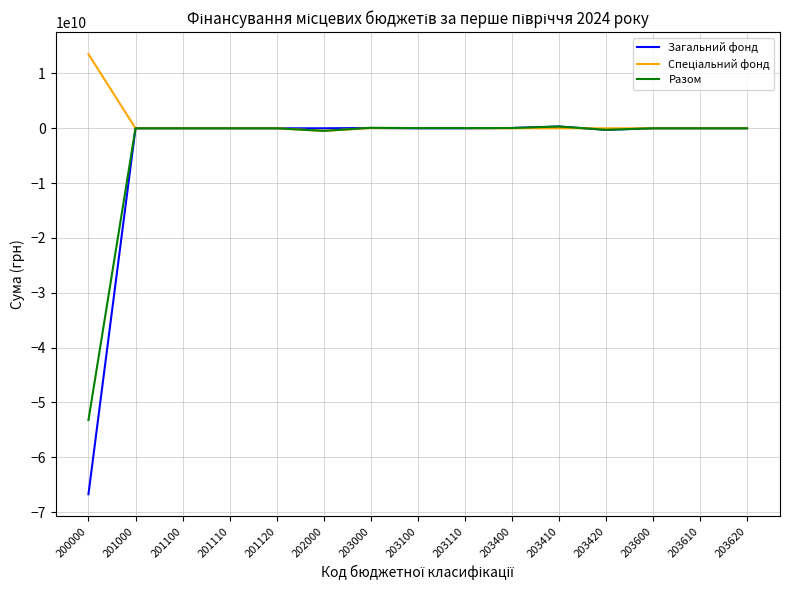

What is the smallest value displayed?

-66739507097.6